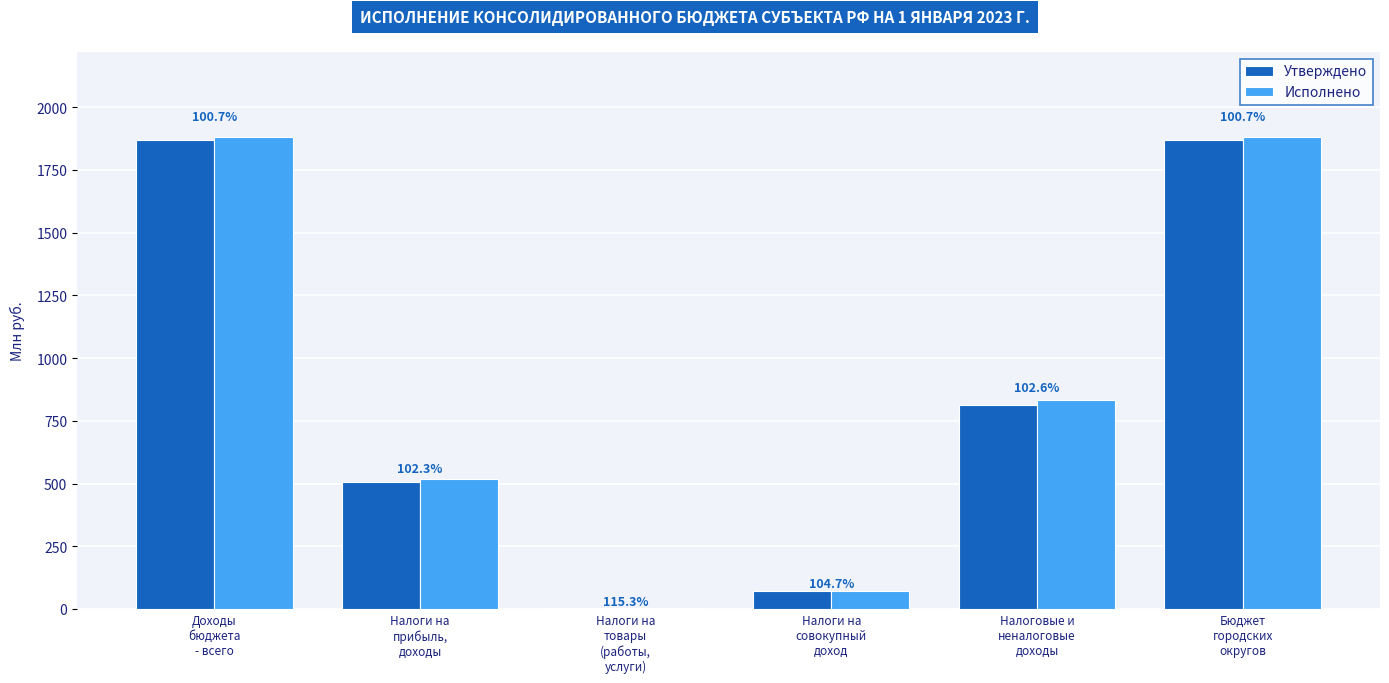

How many groups of bars are there?

6